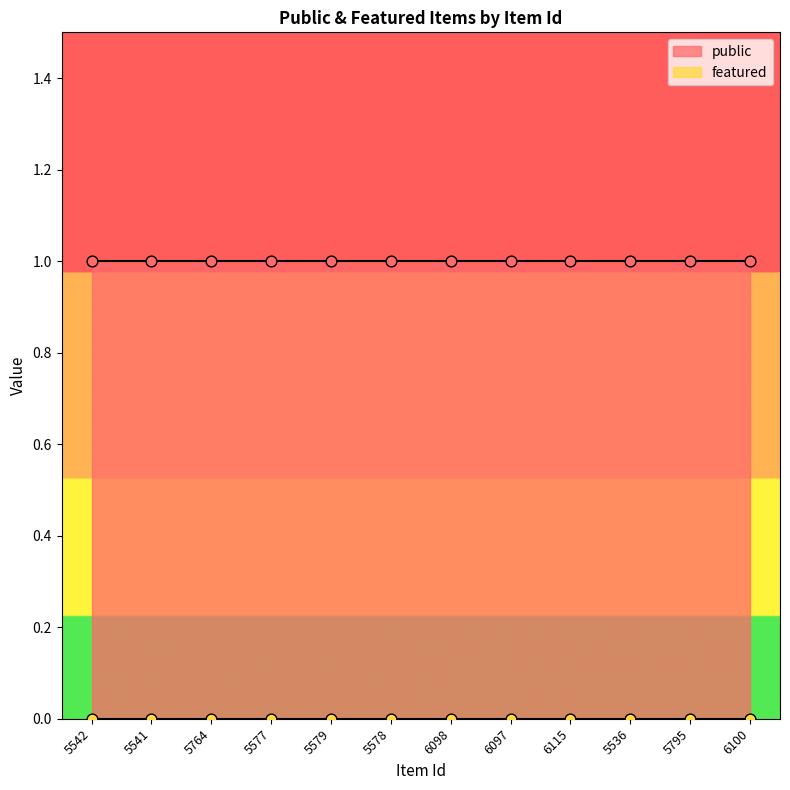

Is the value of featured at 5795 greater than the value of public at 5579?

No